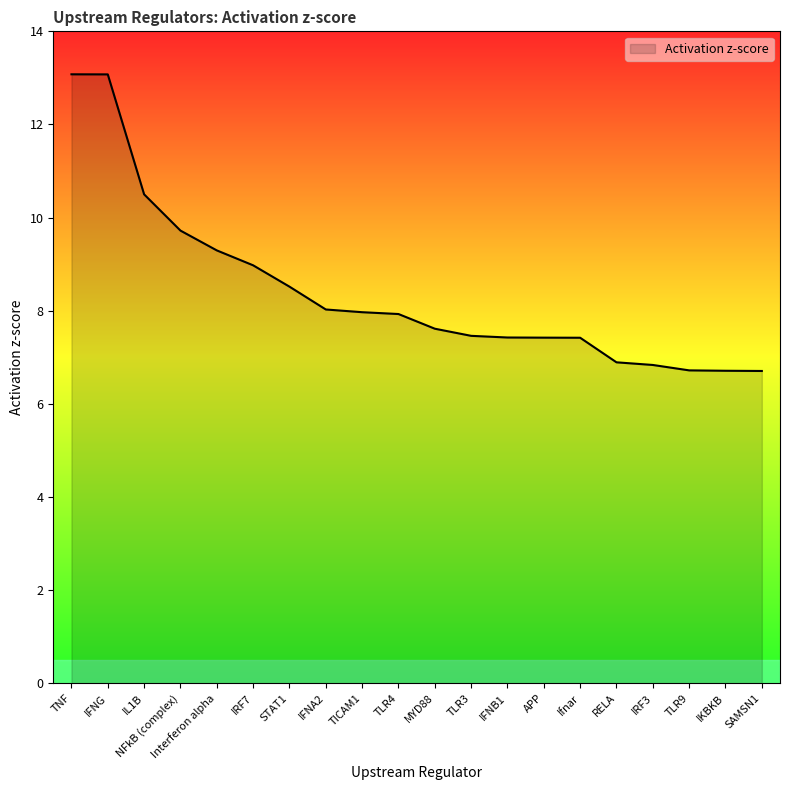

At which label does the data first exceed 7?

TNF